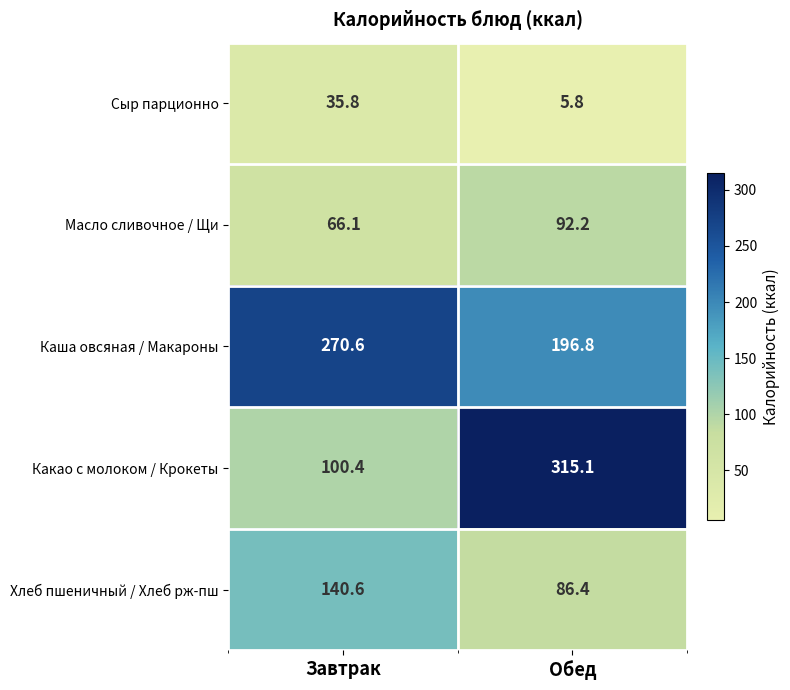

Reading right to left, list all the values displayed in this chart.

Сыр парционно: 5.8	35.8
Масло сливочное / Щи: 92.2	66.1
Каша овсяная / Макароны: 196.8	270.6
Какао с молоком / Крокеты: 315.1	100.4
Хлеб пшеничный / Хлеб рж-пш: 86.4	140.6